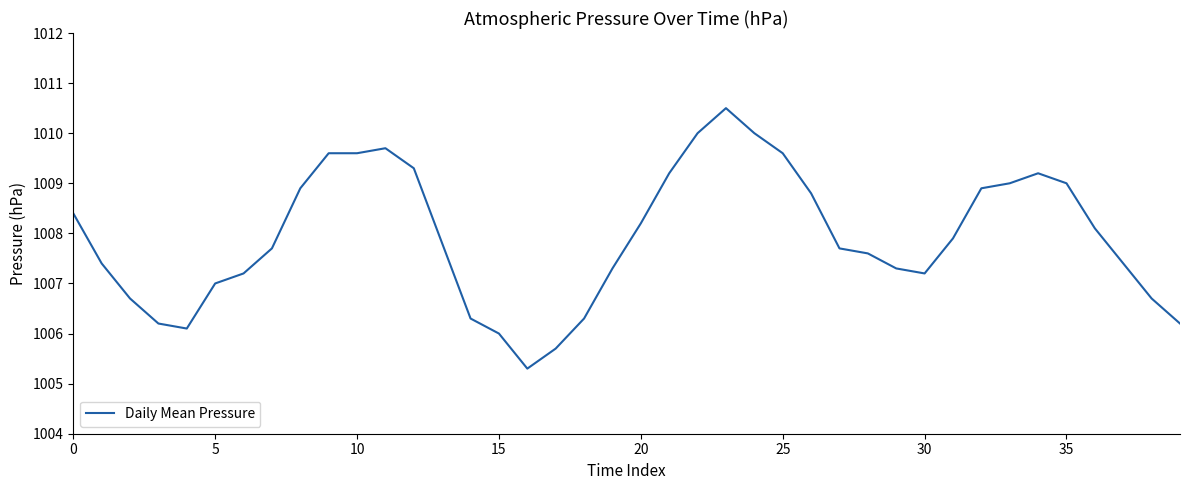

What is the minimum value shown in the chart?

1005.3